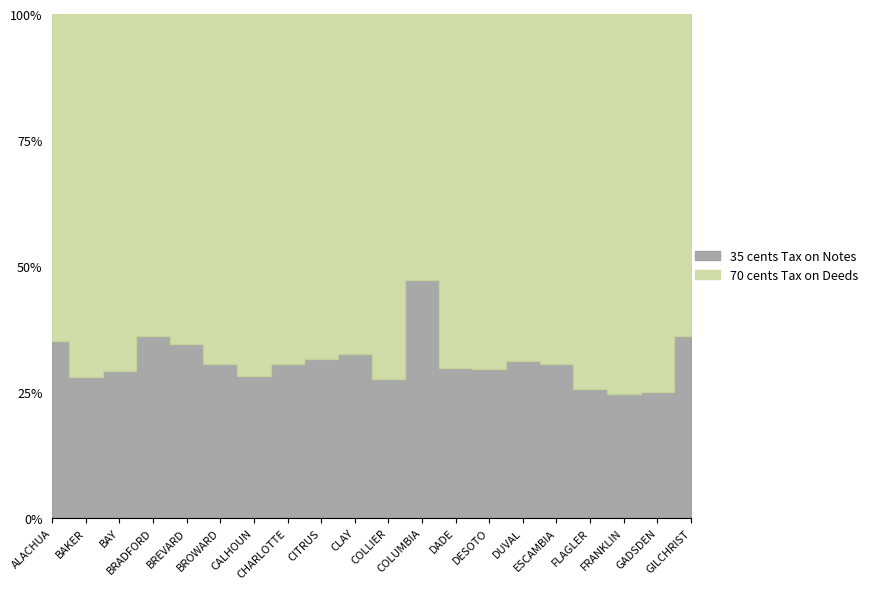

What is the maximum value for 35 cents Tax on Notes?

7508681.6